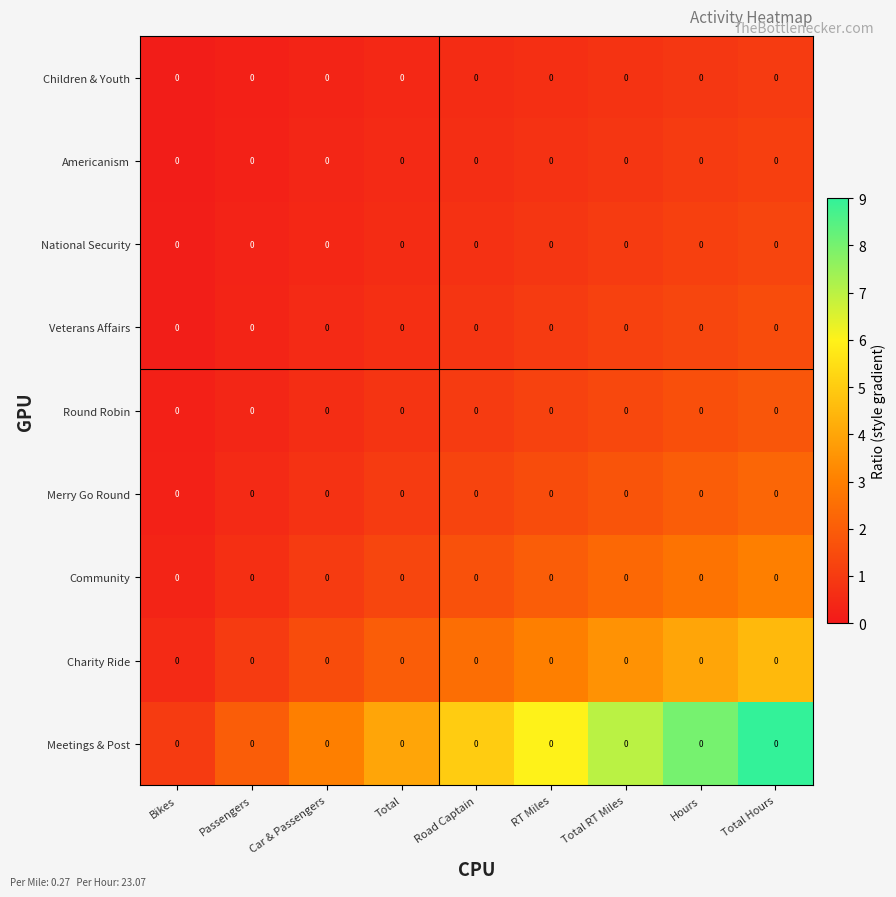

True or false: Veterans Affairs has a value of 1.3 at Hours.

True